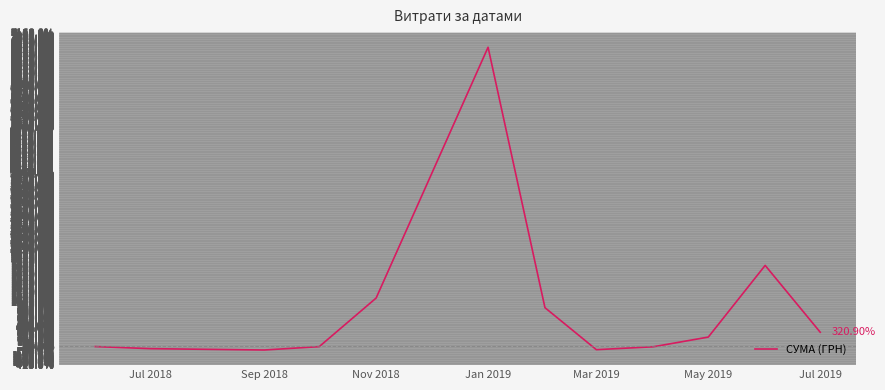

What is the difference between the maximum and minimum values?

6903.6